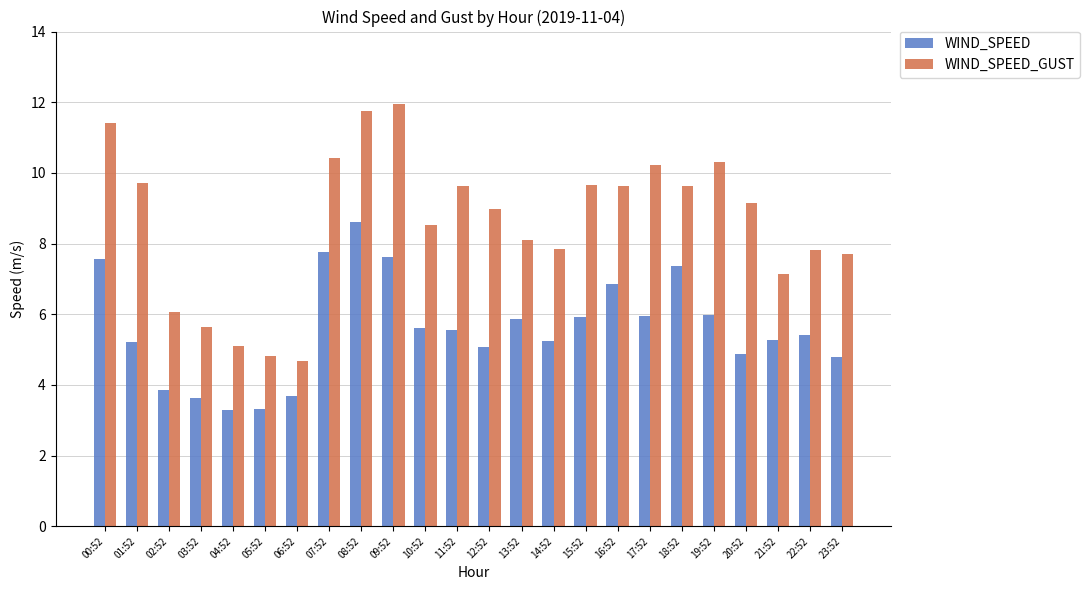

At which label does WIND_SPEED_GUST reach its minimum?

06:52